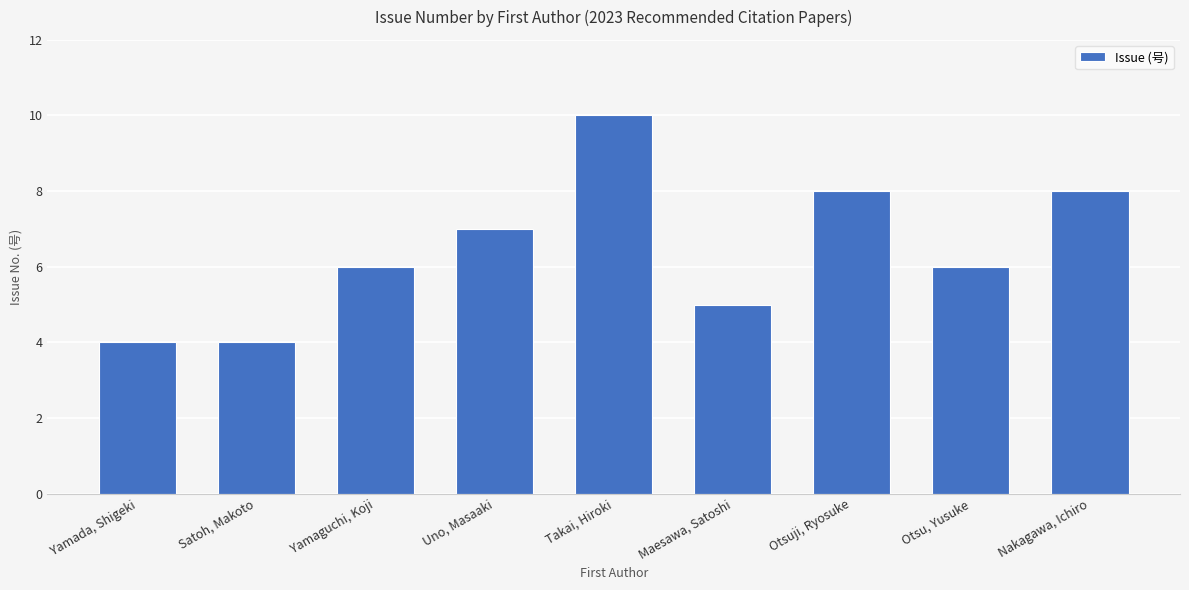

What is the difference between the values at Nakagawa, Ichiro and Yamaguchi, Koji?

2